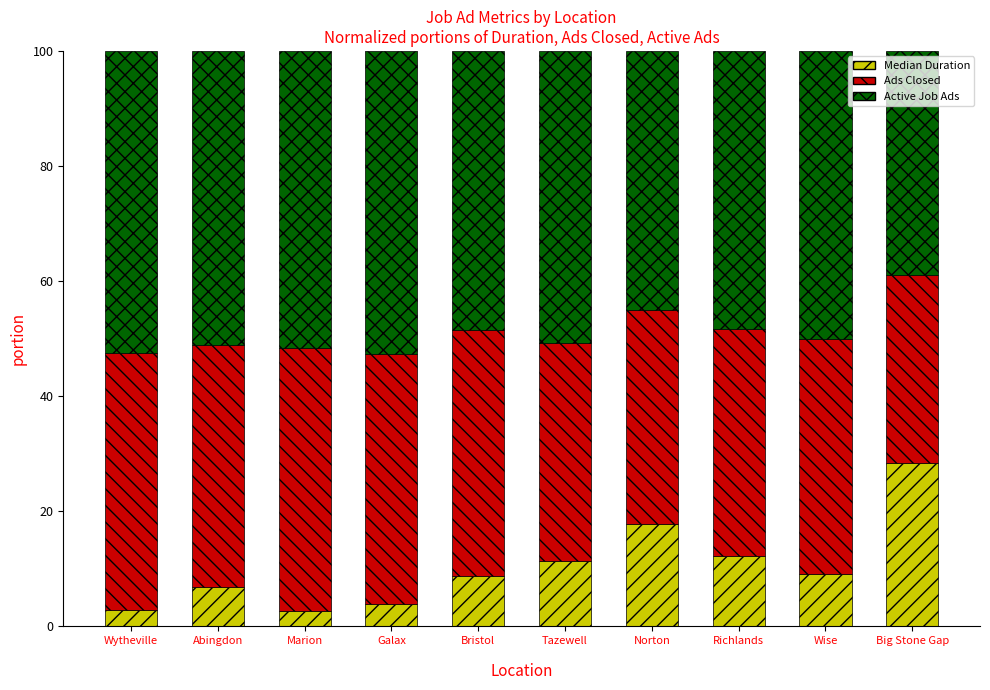

What is the maximum value for Median Duration?

28.3